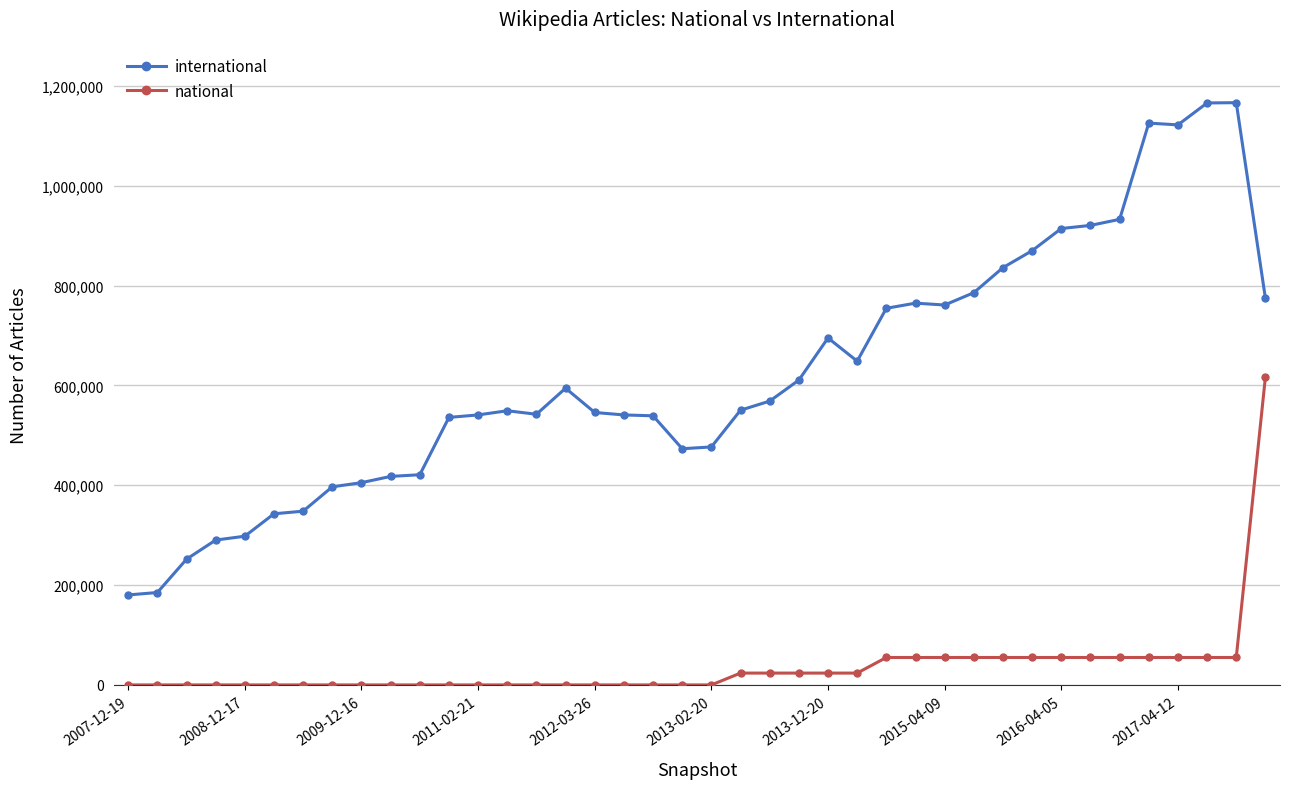

True or false: national and international cross at least once.

False